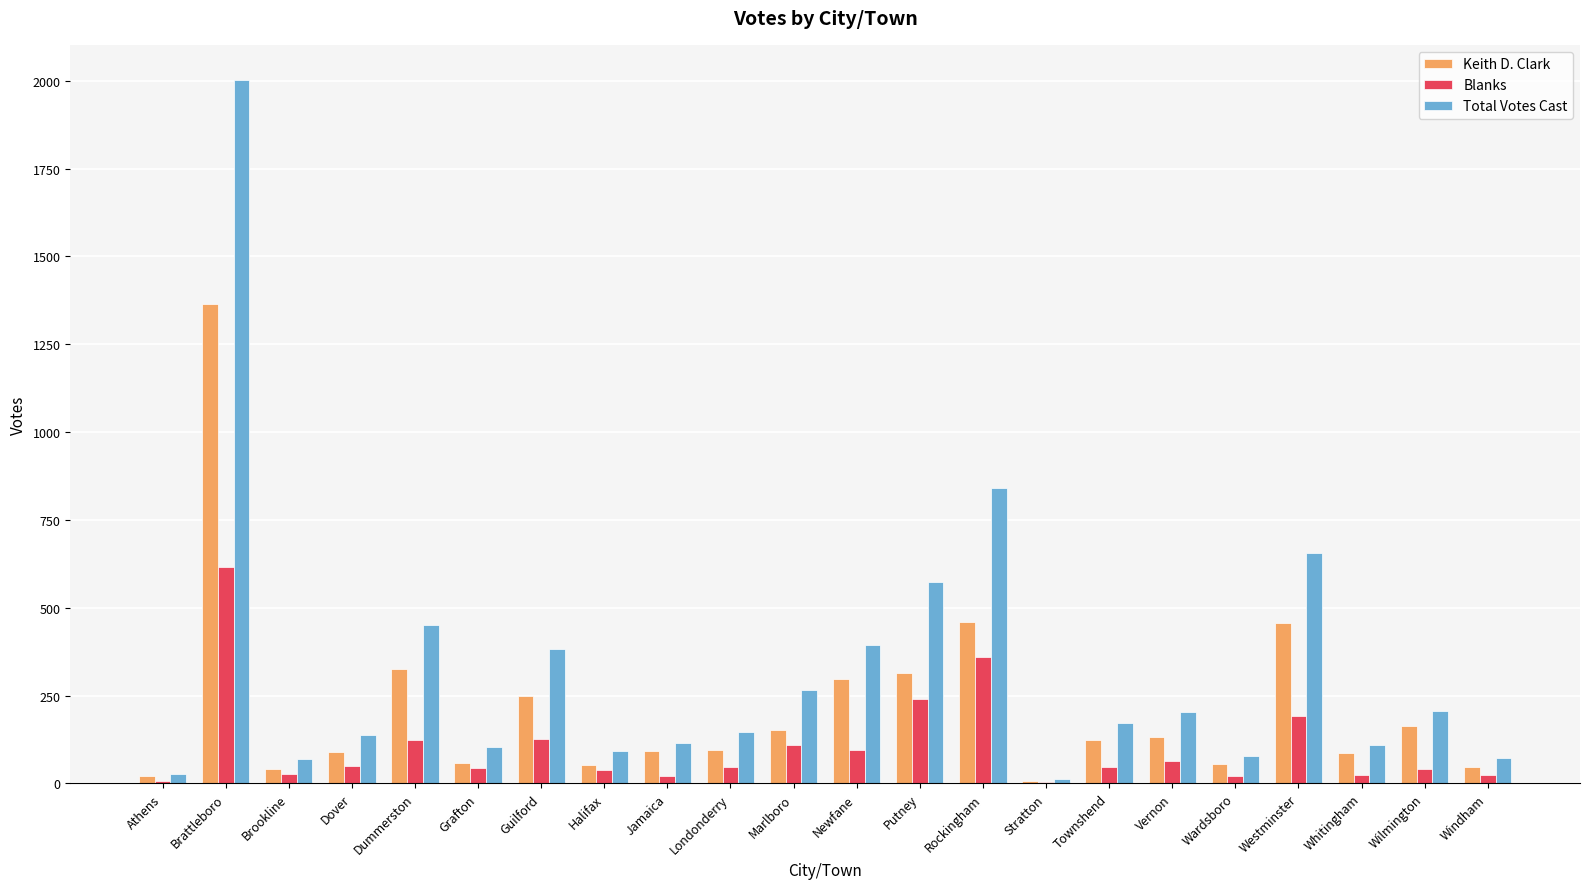

Does the chart contain stacked bars?

No